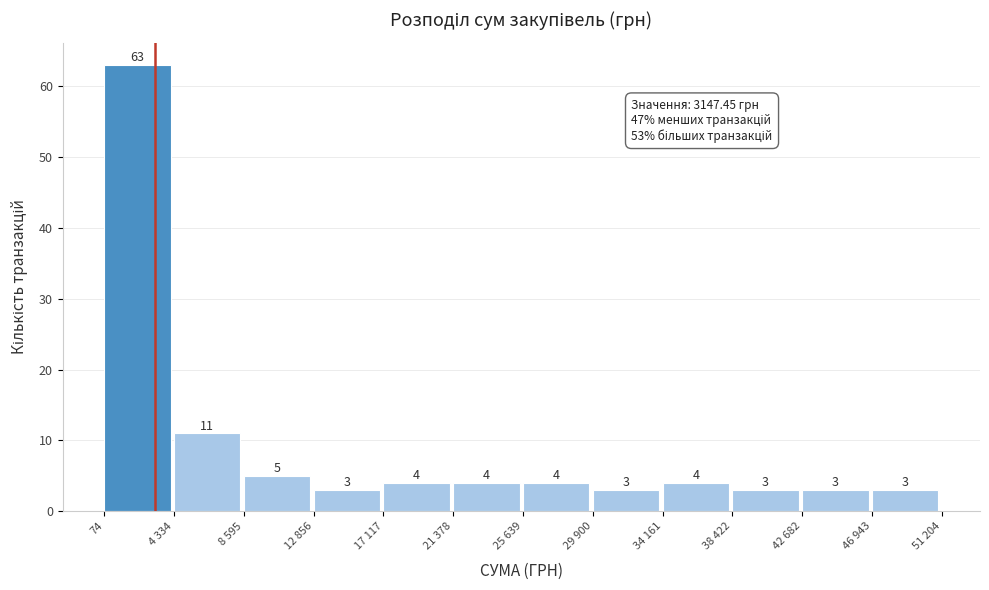

Reading left to right, extract all data points from this chart.

63	11	5	3	4	4	4	3	4	3	3	3